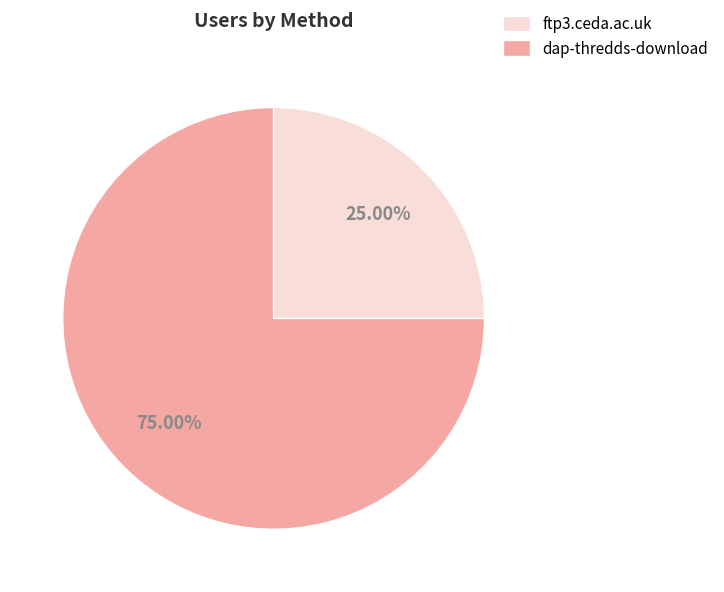

Is there a majority slice in this chart?

Yes